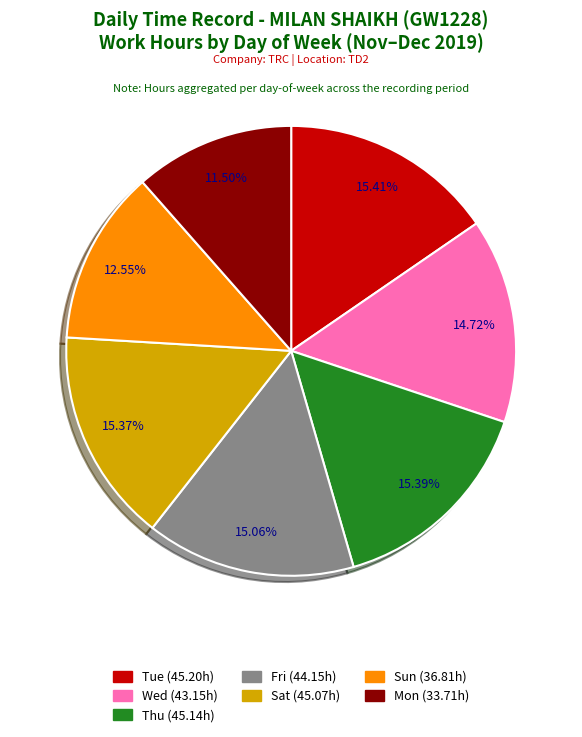

Is there any slice that represents more than half of the pie?

No